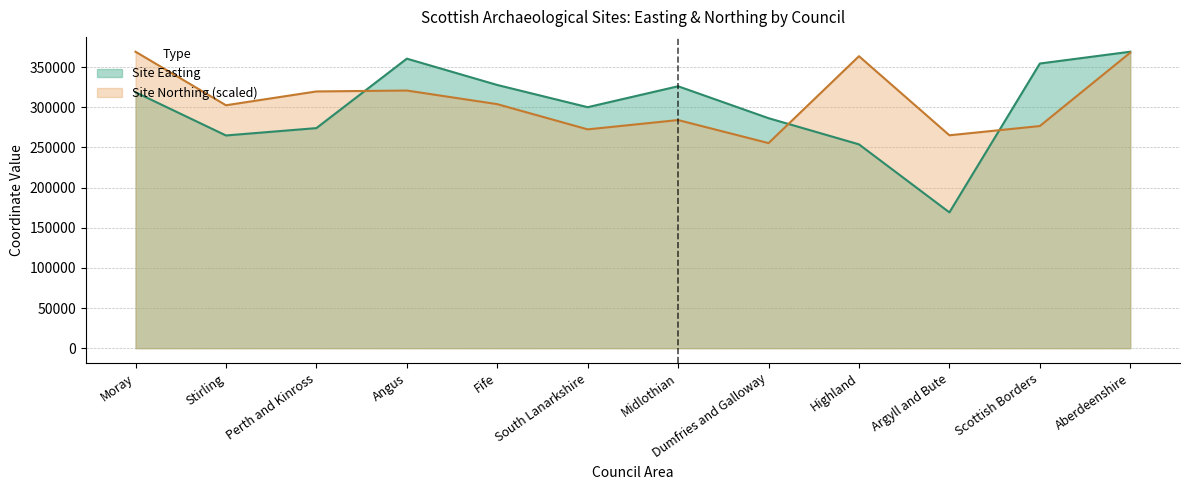

Is the value of Site Northing at Perth and Kinross greater than the value of Site Easting at Angus?

No